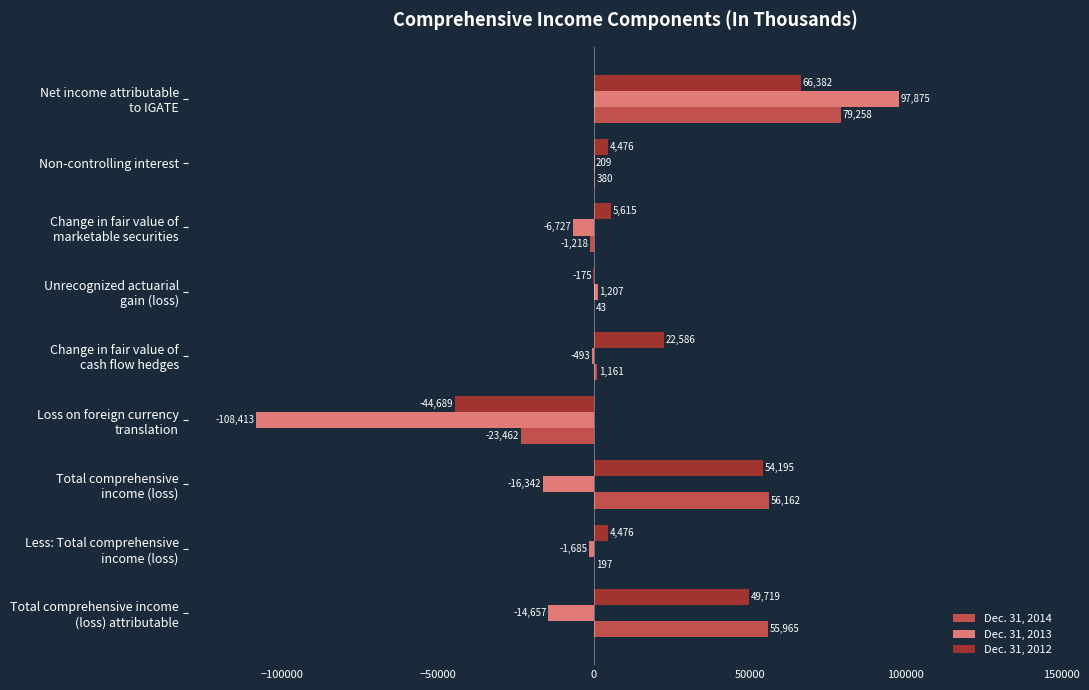

Count the number of categories in the chart.

9